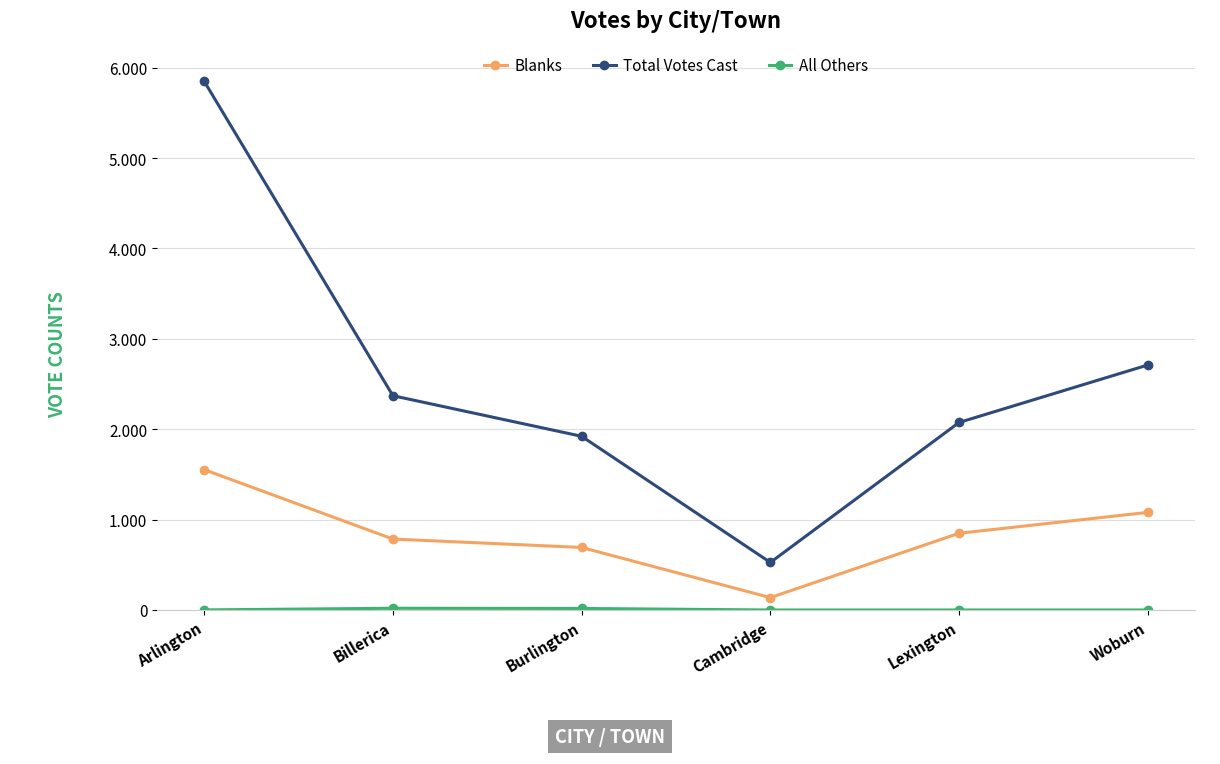

At which label does Total Votes Cast first exceed 2371?

Arlington